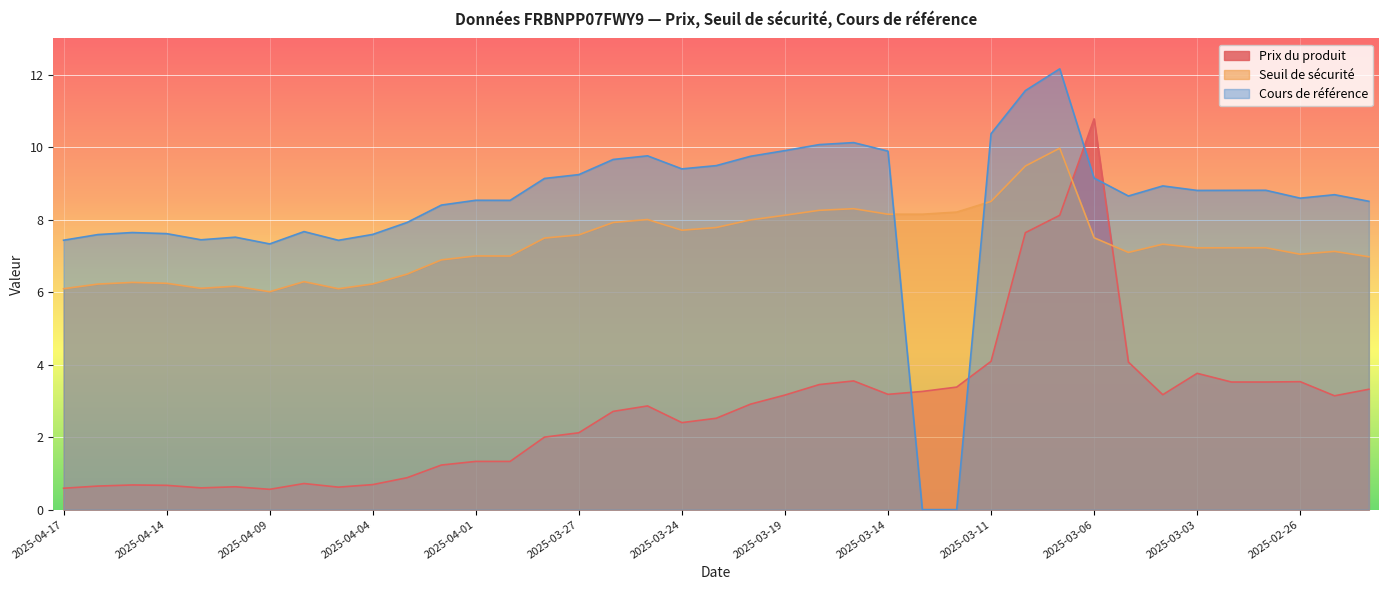

What is the label of the 33rd point from the left?

2025-03-04